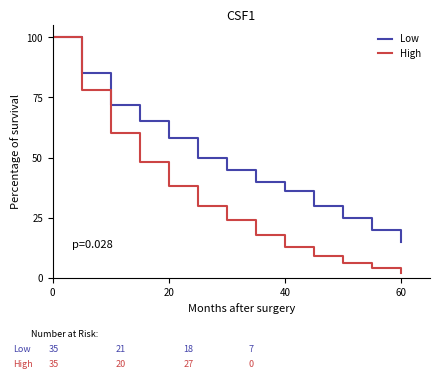

What is the average value of the High series?

33